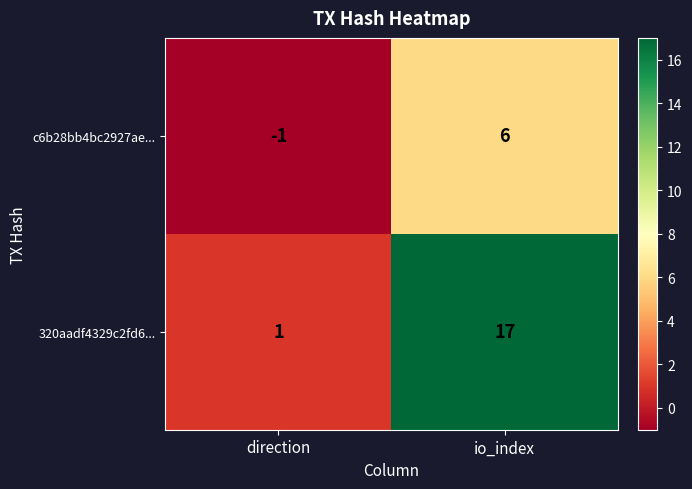

What is the minimum value shown in the chart?

-1